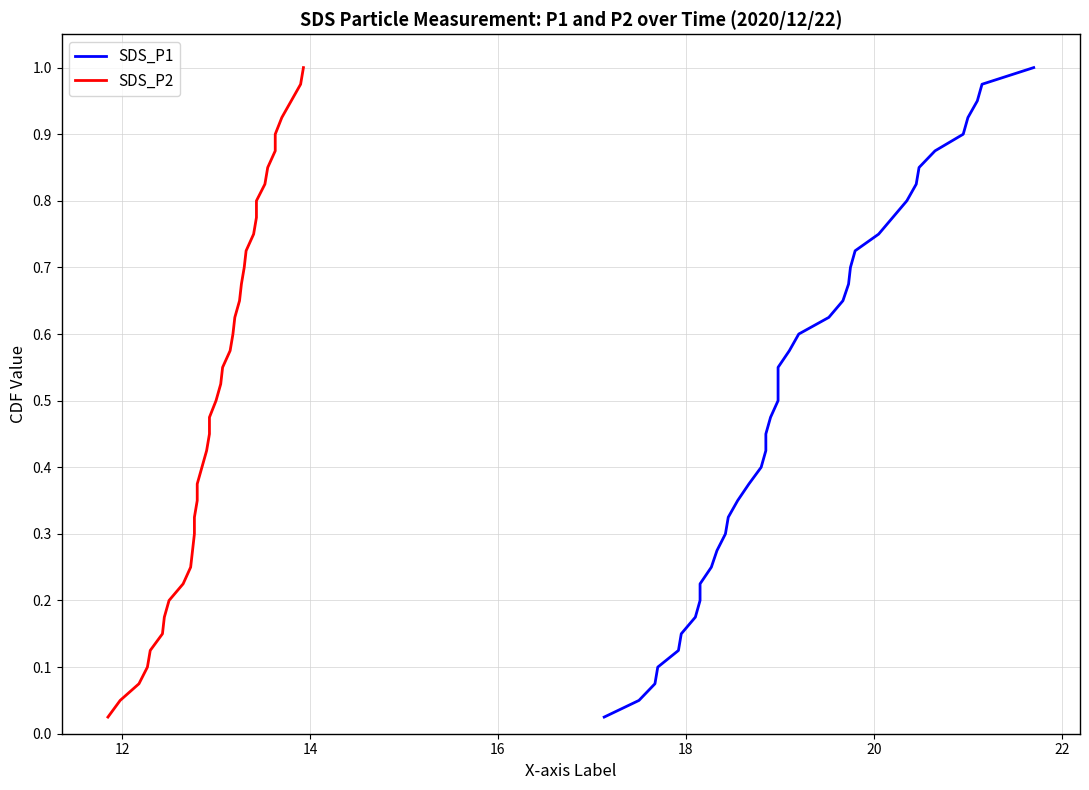

Reading left to right, transcribe all the data shown in this chart.

SDS_P1: 0.0	0.1	0.1	0.1	0.1	0.1	0.2	0.2	0.2	0.2	0.3	0.3	0.3	0.3	0.4	0.4	0.4	0.5	0.5	0.5	0.5	0.6	0.6	0.6	0.6	0.7	0.7	0.7	0.7	0.8	0.8	0.8	0.8	0.8	0.9	0.9	0.9	0.9	1.0	1.0
SDS_P2: 0.0	0.1	0.1	0.1	0.1	0.1	0.2	0.2	0.2	0.2	0.3	0.3	0.3	0.3	0.4	0.4	0.4	0.5	0.5	0.5	0.5	0.6	0.6	0.6	0.6	0.7	0.7	0.7	0.7	0.8	0.8	0.8	0.8	0.8	0.9	0.9	0.9	0.9	1.0	1.0